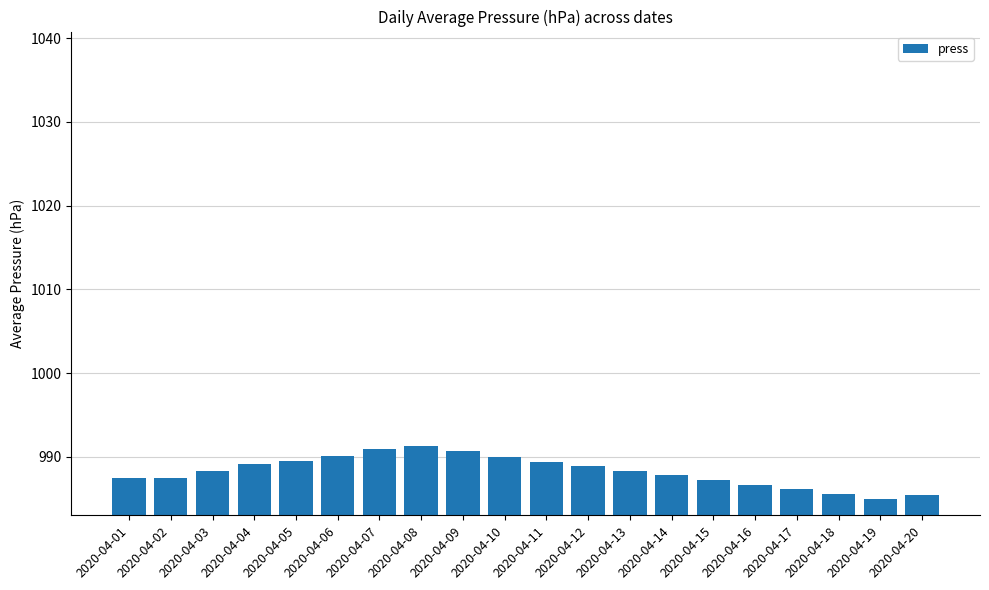

Which has a higher value, 2020-04-02 or 2020-04-10?

2020-04-10